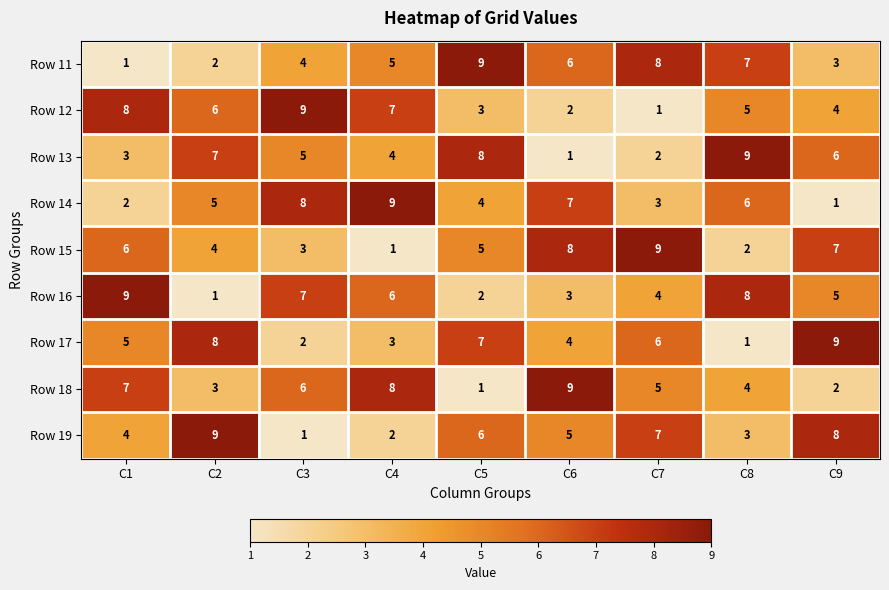

Which category has the lowest value in the Row 12 series?

C7